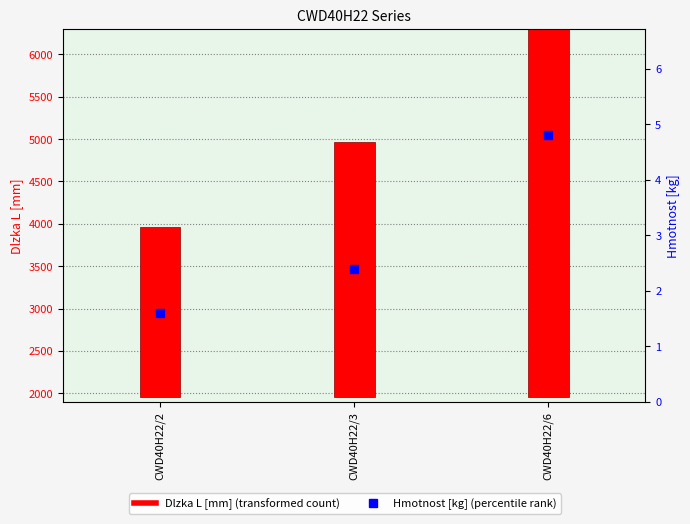

At which category is the sum across all series the highest?

CWD40H22/6